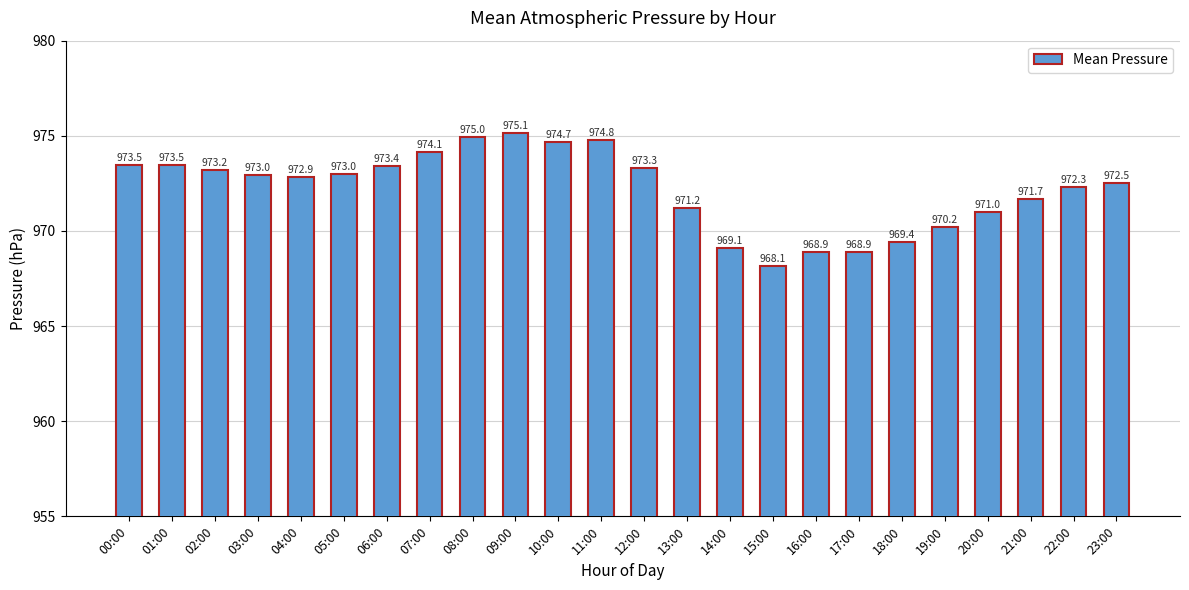

What is the change in value from 10:00 to 17:00?

-5.8